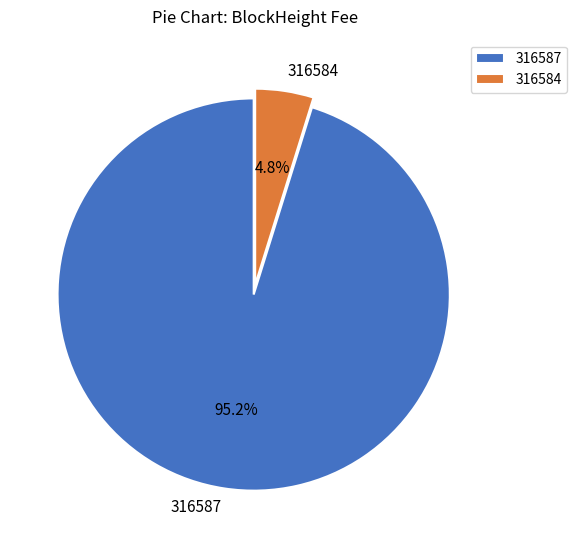

To the nearest percent, what portion does 316587 represent?

95%